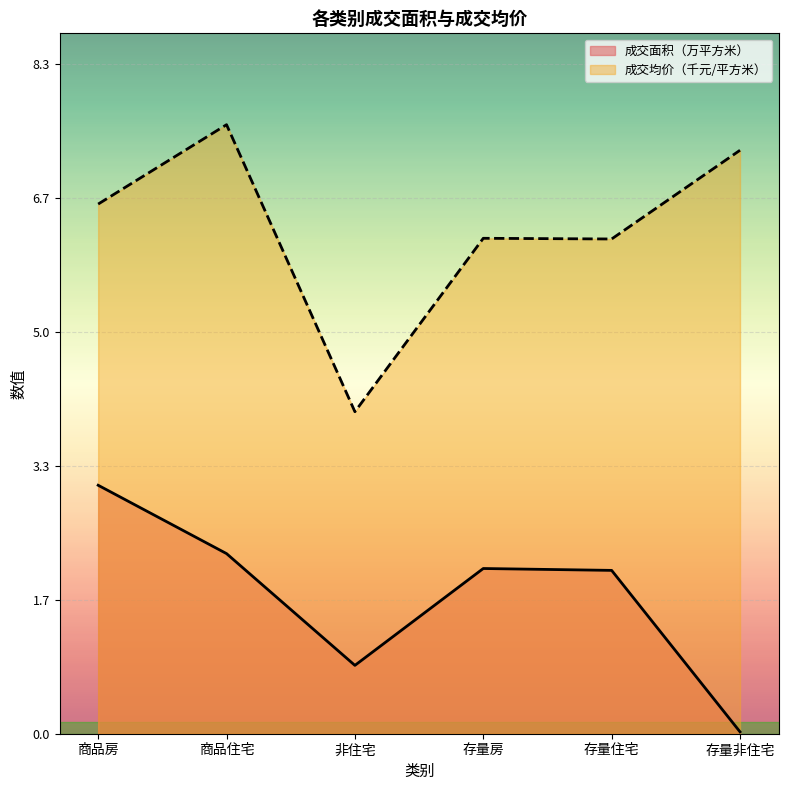

Where is the first local minimum for 成交均价（元/平方米）scaled?

非住宅